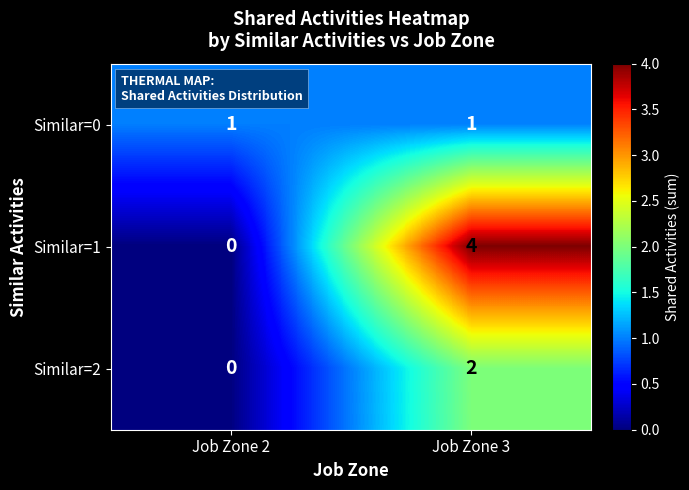

The Similar=0 series shows 1 at Job Zone 2. True or false?

True